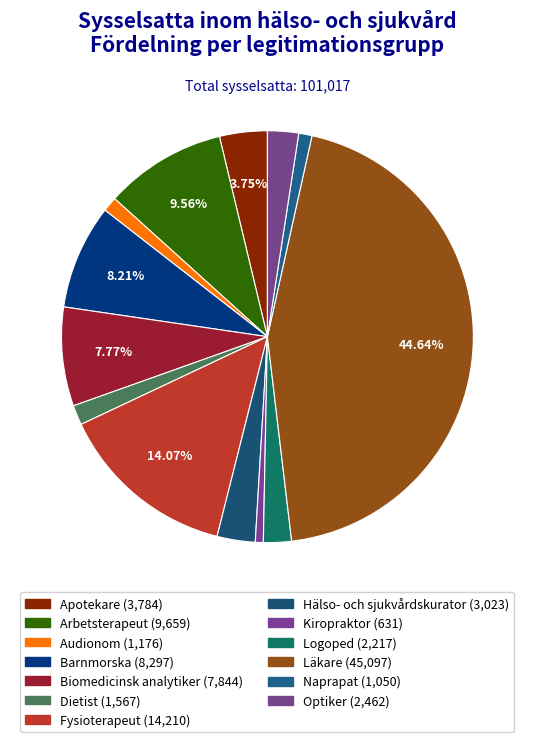

Does Kiropraktor account for over 50% of the chart?

No